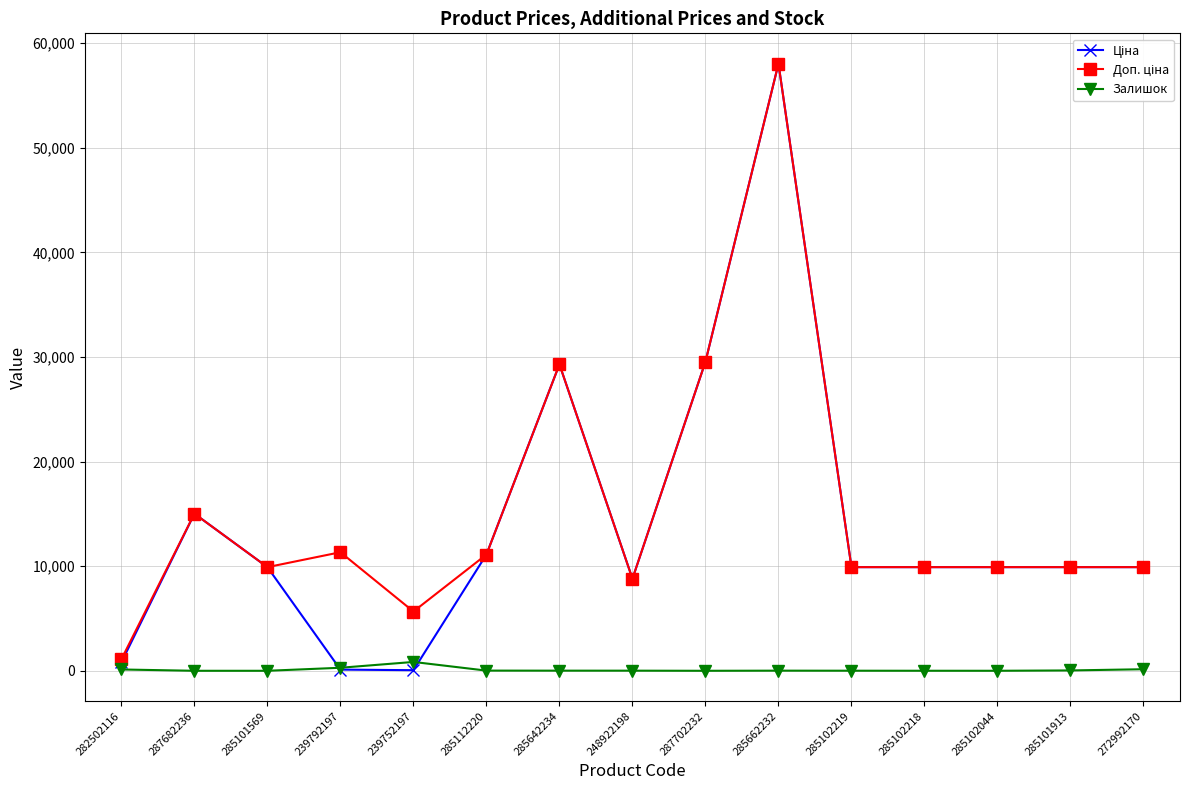

What is the label of the 11th point from the left?

285102219